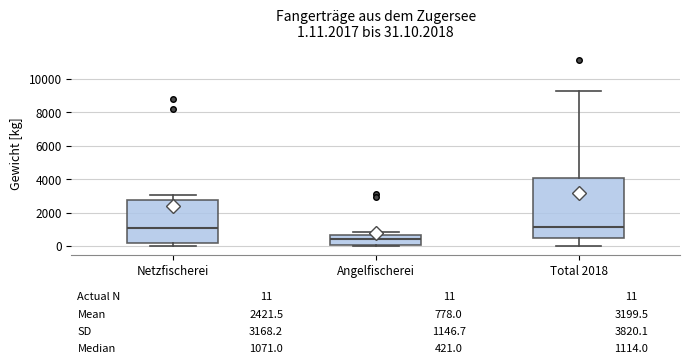

Which box is the tallest, from its lower edge to its upper edge?

Total 2018